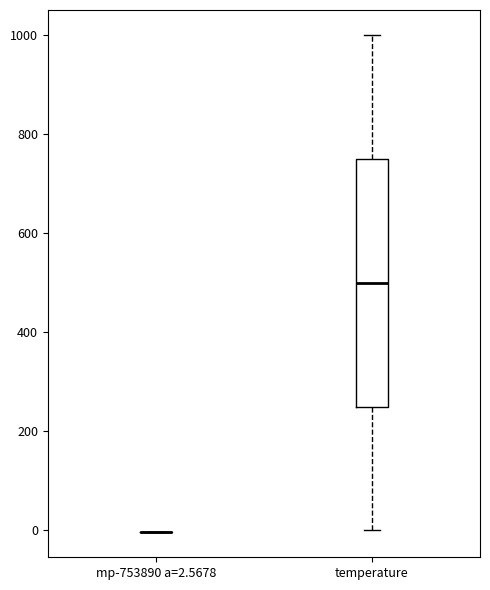

Reading left to right, read every box against the y-axis: the position of its median line, the range the box covers, and the ends of its whiskers. The values are not printed on the chart, so give them approximately, as read against the axis.

mp-753890 a=2.5678: box collapsed to a line at 0, whiskers 0 to 0
temperature: median 500, box 260 to 760, whiskers 0 to 1000